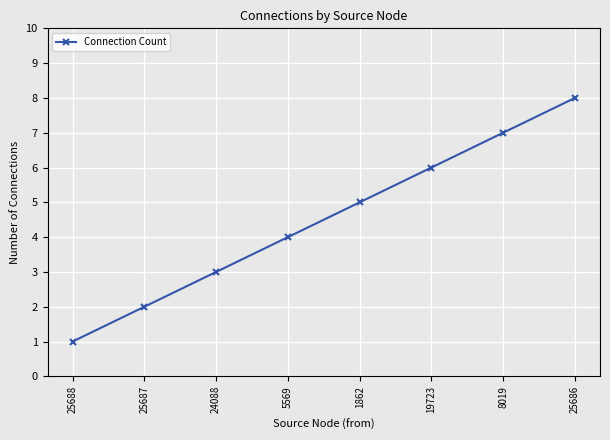

What is the approximate value at 24088?

3